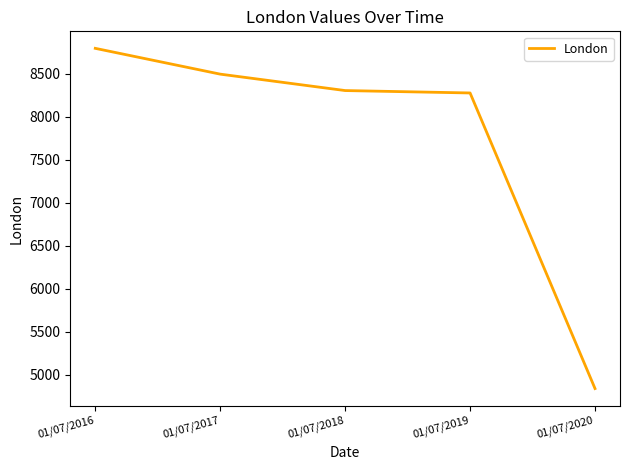

What is the difference between the maximum and minimum values?

3957